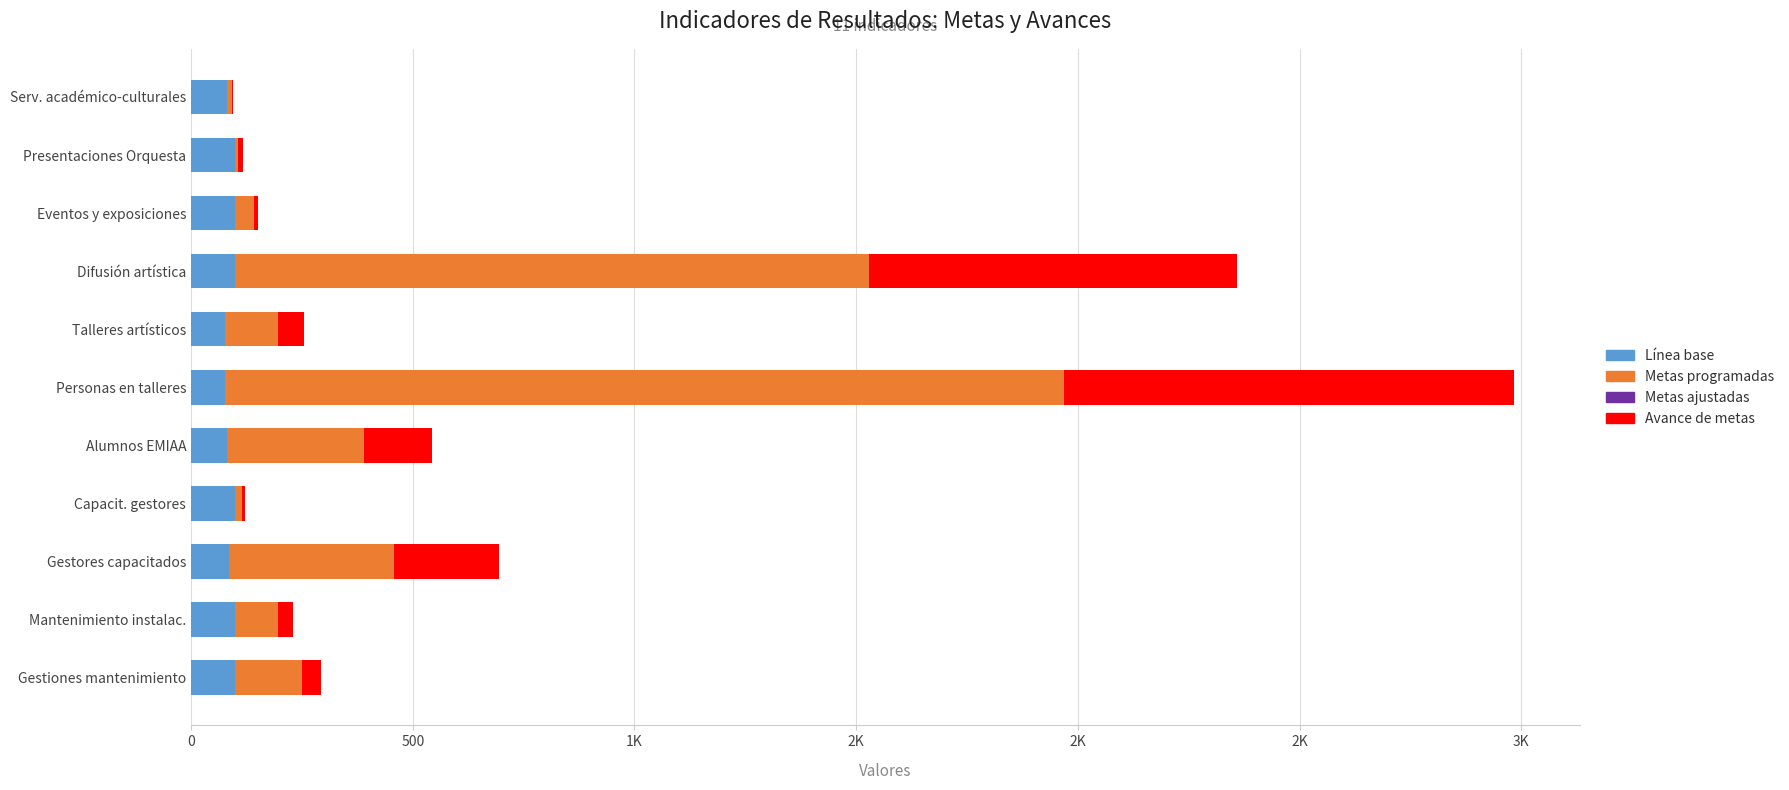

Which series has the largest total across all categories?

Metas programadas